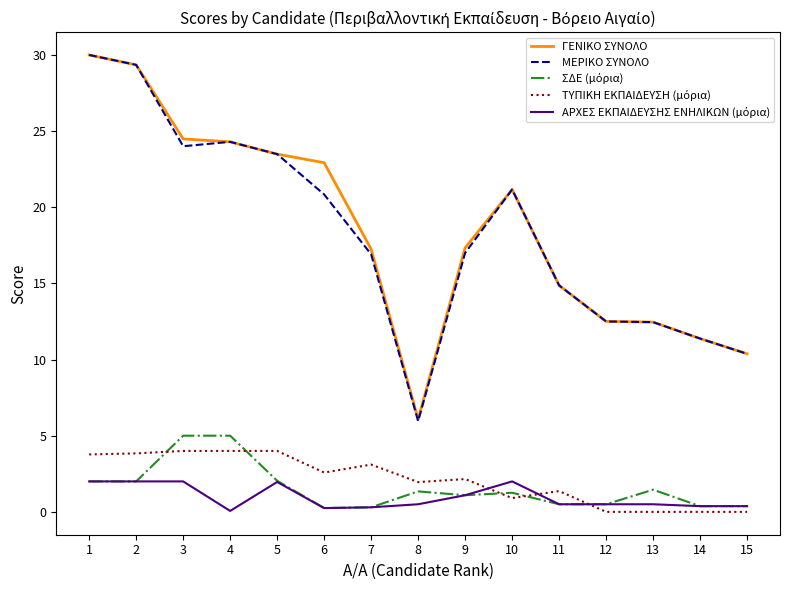

How many distinct data groups are displayed?

5